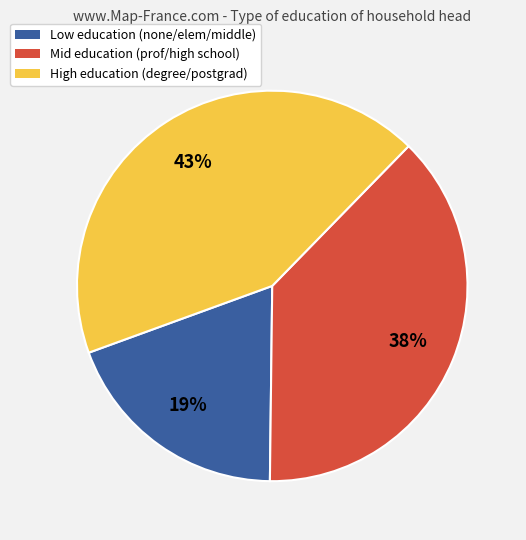

To the nearest percent, what is the average slice percentage?

33%